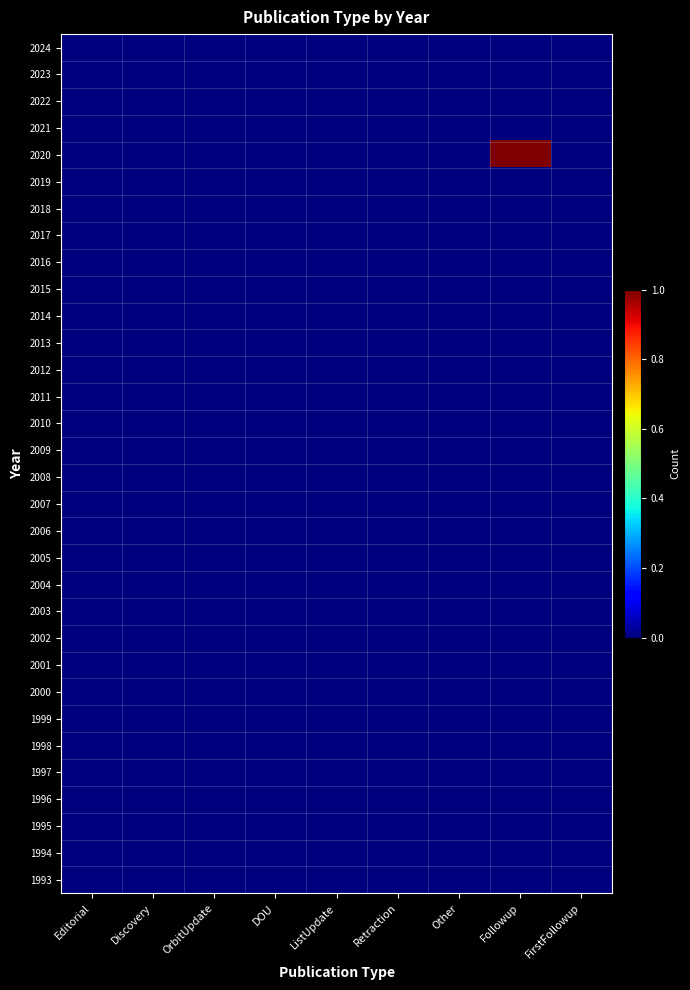

Reading left to right, transcribe all the data shown in this chart.

2024: Editorial=0	Discovery=0	OrbitUpdate=0	DOU=0	ListUpdate=0	Retraction=0	Other=0	Followup=0	FirstFollowup=0
2023: Editorial=0	Discovery=0	OrbitUpdate=0	DOU=0	ListUpdate=0	Retraction=0	Other=0	Followup=0	FirstFollowup=0
2022: Editorial=0	Discovery=0	OrbitUpdate=0	DOU=0	ListUpdate=0	Retraction=0	Other=0	Followup=0	FirstFollowup=0
2021: Editorial=0	Discovery=0	OrbitUpdate=0	DOU=0	ListUpdate=0	Retraction=0	Other=0	Followup=0	FirstFollowup=0
2020: Editorial=0	Discovery=0	OrbitUpdate=0	DOU=0	ListUpdate=0	Retraction=0	Other=0	Followup=1	FirstFollowup=0
2019: Editorial=0	Discovery=0	OrbitUpdate=0	DOU=0	ListUpdate=0	Retraction=0	Other=0	Followup=0	FirstFollowup=0
2018: Editorial=0	Discovery=0	OrbitUpdate=0	DOU=0	ListUpdate=0	Retraction=0	Other=0	Followup=0	FirstFollowup=0
2017: Editorial=0	Discovery=0	OrbitUpdate=0	DOU=0	ListUpdate=0	Retraction=0	Other=0	Followup=0	FirstFollowup=0
2016: Editorial=0	Discovery=0	OrbitUpdate=0	DOU=0	ListUpdate=0	Retraction=0	Other=0	Followup=0	FirstFollowup=0
2015: Editorial=0	Discovery=0	OrbitUpdate=0	DOU=0	ListUpdate=0	Retraction=0	Other=0	Followup=0	FirstFollowup=0
2014: Editorial=0	Discovery=0	OrbitUpdate=0	DOU=0	ListUpdate=0	Retraction=0	Other=0	Followup=0	FirstFollowup=0
2013: Editorial=0	Discovery=0	OrbitUpdate=0	DOU=0	ListUpdate=0	Retraction=0	Other=0	Followup=0	FirstFollowup=0
2012: Editorial=0	Discovery=0	OrbitUpdate=0	DOU=0	ListUpdate=0	Retraction=0	Other=0	Followup=0	FirstFollowup=0
2011: Editorial=0	Discovery=0	OrbitUpdate=0	DOU=0	ListUpdate=0	Retraction=0	Other=0	Followup=0	FirstFollowup=0
2010: Editorial=0	Discovery=0	OrbitUpdate=0	DOU=0	ListUpdate=0	Retraction=0	Other=0	Followup=0	FirstFollowup=0
2009: Editorial=0	Discovery=0	OrbitUpdate=0	DOU=0	ListUpdate=0	Retraction=0	Other=0	Followup=0	FirstFollowup=0
2008: Editorial=0	Discovery=0	OrbitUpdate=0	DOU=0	ListUpdate=0	Retraction=0	Other=0	Followup=0	FirstFollowup=0
2007: Editorial=0	Discovery=0	OrbitUpdate=0	DOU=0	ListUpdate=0	Retraction=0	Other=0	Followup=0	FirstFollowup=0
2006: Editorial=0	Discovery=0	OrbitUpdate=0	DOU=0	ListUpdate=0	Retraction=0	Other=0	Followup=0	FirstFollowup=0
2005: Editorial=0	Discovery=0	OrbitUpdate=0	DOU=0	ListUpdate=0	Retraction=0	Other=0	Followup=0	FirstFollowup=0
2004: Editorial=0	Discovery=0	OrbitUpdate=0	DOU=0	ListUpdate=0	Retraction=0	Other=0	Followup=0	FirstFollowup=0
2003: Editorial=0	Discovery=0	OrbitUpdate=0	DOU=0	ListUpdate=0	Retraction=0	Other=0	Followup=0	FirstFollowup=0
2002: Editorial=0	Discovery=0	OrbitUpdate=0	DOU=0	ListUpdate=0	Retraction=0	Other=0	Followup=0	FirstFollowup=0
2001: Editorial=0	Discovery=0	OrbitUpdate=0	DOU=0	ListUpdate=0	Retraction=0	Other=0	Followup=0	FirstFollowup=0
2000: Editorial=0	Discovery=0	OrbitUpdate=0	DOU=0	ListUpdate=0	Retraction=0	Other=0	Followup=0	FirstFollowup=0
1999: Editorial=0	Discovery=0	OrbitUpdate=0	DOU=0	ListUpdate=0	Retraction=0	Other=0	Followup=0	FirstFollowup=0
1998: Editorial=0	Discovery=0	OrbitUpdate=0	DOU=0	ListUpdate=0	Retraction=0	Other=0	Followup=0	FirstFollowup=0
1997: Editorial=0	Discovery=0	OrbitUpdate=0	DOU=0	ListUpdate=0	Retraction=0	Other=0	Followup=0	FirstFollowup=0
1996: Editorial=0	Discovery=0	OrbitUpdate=0	DOU=0	ListUpdate=0	Retraction=0	Other=0	Followup=0	FirstFollowup=0
1995: Editorial=0	Discovery=0	OrbitUpdate=0	DOU=0	ListUpdate=0	Retraction=0	Other=0	Followup=0	FirstFollowup=0
1994: Editorial=0	Discovery=0	OrbitUpdate=0	DOU=0	ListUpdate=0	Retraction=0	Other=0	Followup=0	FirstFollowup=0
1993: Editorial=0	Discovery=0	OrbitUpdate=0	DOU=0	ListUpdate=0	Retraction=0	Other=0	Followup=0	FirstFollowup=0